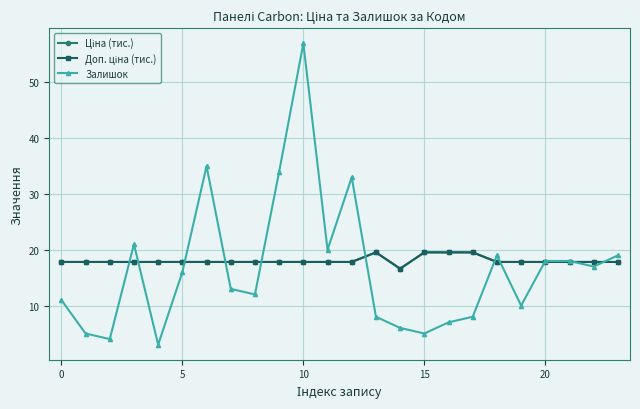

What is the difference between the second highest and second lowest values in the Залишок series?

31.0